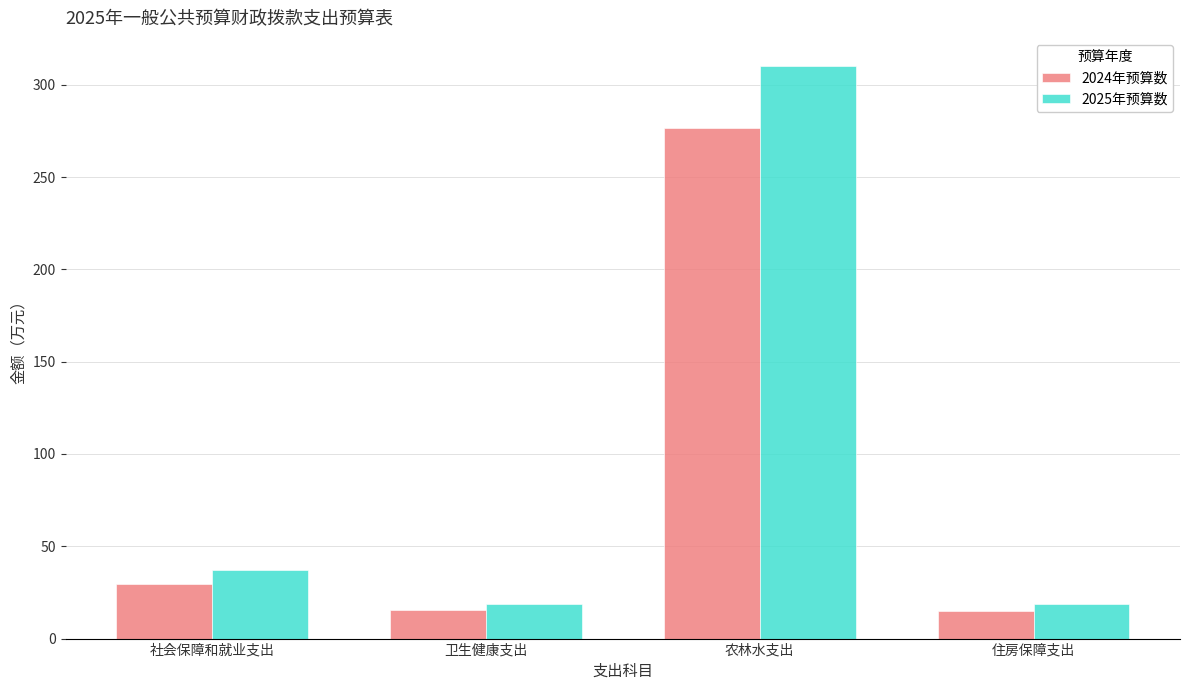

What is the difference between the maximum and second lowest values in the 2025年预算数 series?

291.0